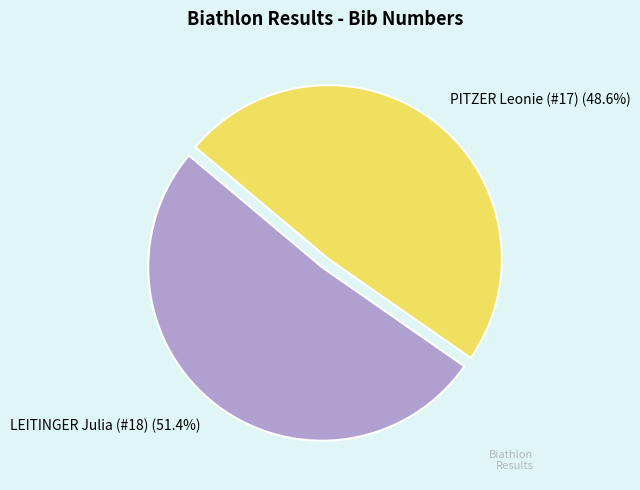

What portion of the pie excludes PITZER Leonie (#17)?

51.4%